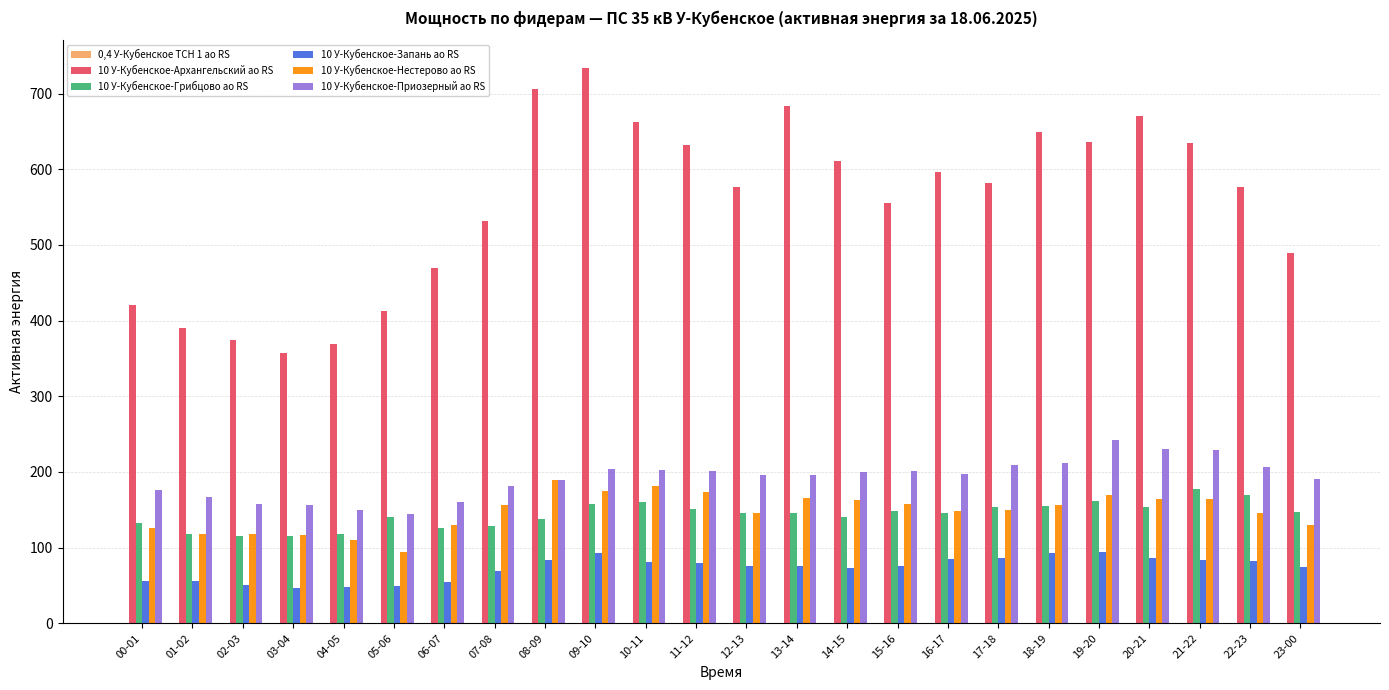

How many groups of bars are there?

24